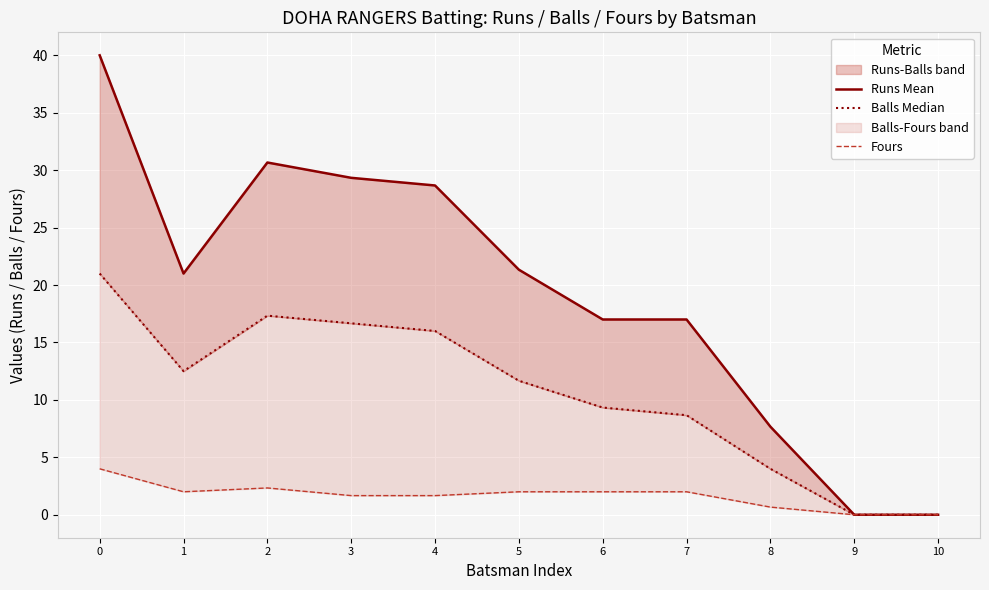

What are all the series names shown in the legend?

Runs Mean, Balls Median, Fours